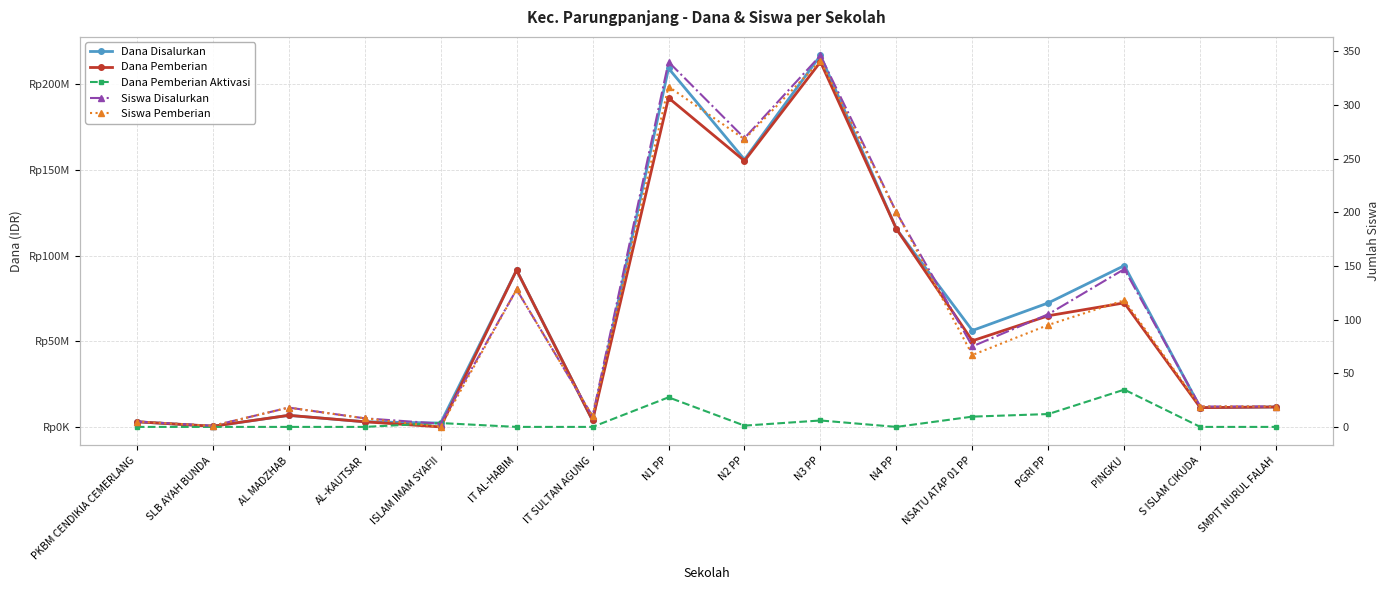

At which category is the sum across all series the highest?

N3 PP